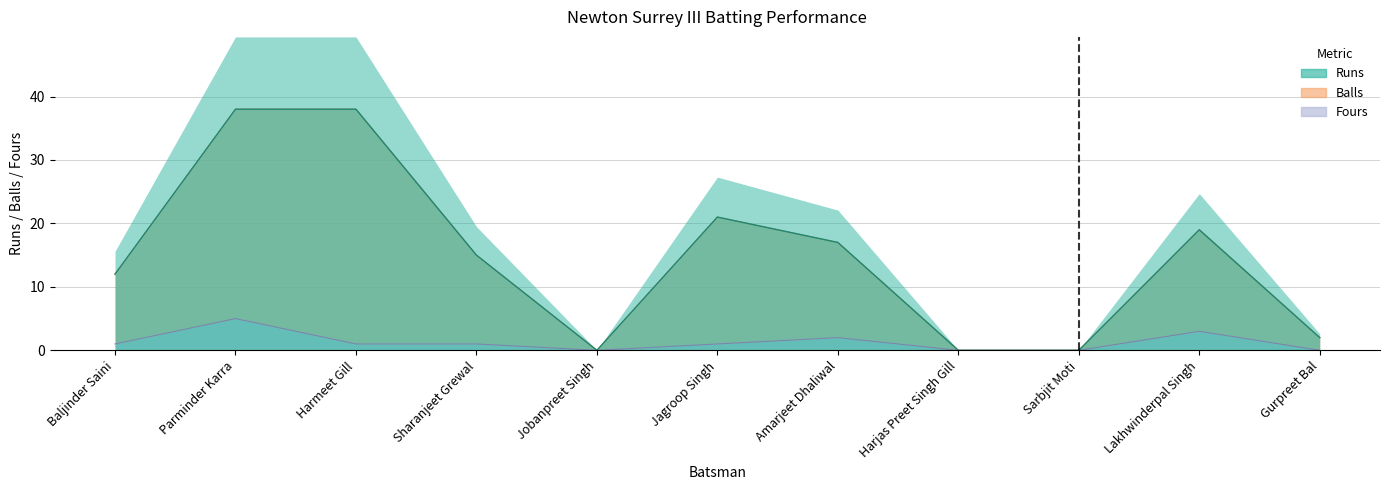

True or false: Fours and Runs cross at least once.

False